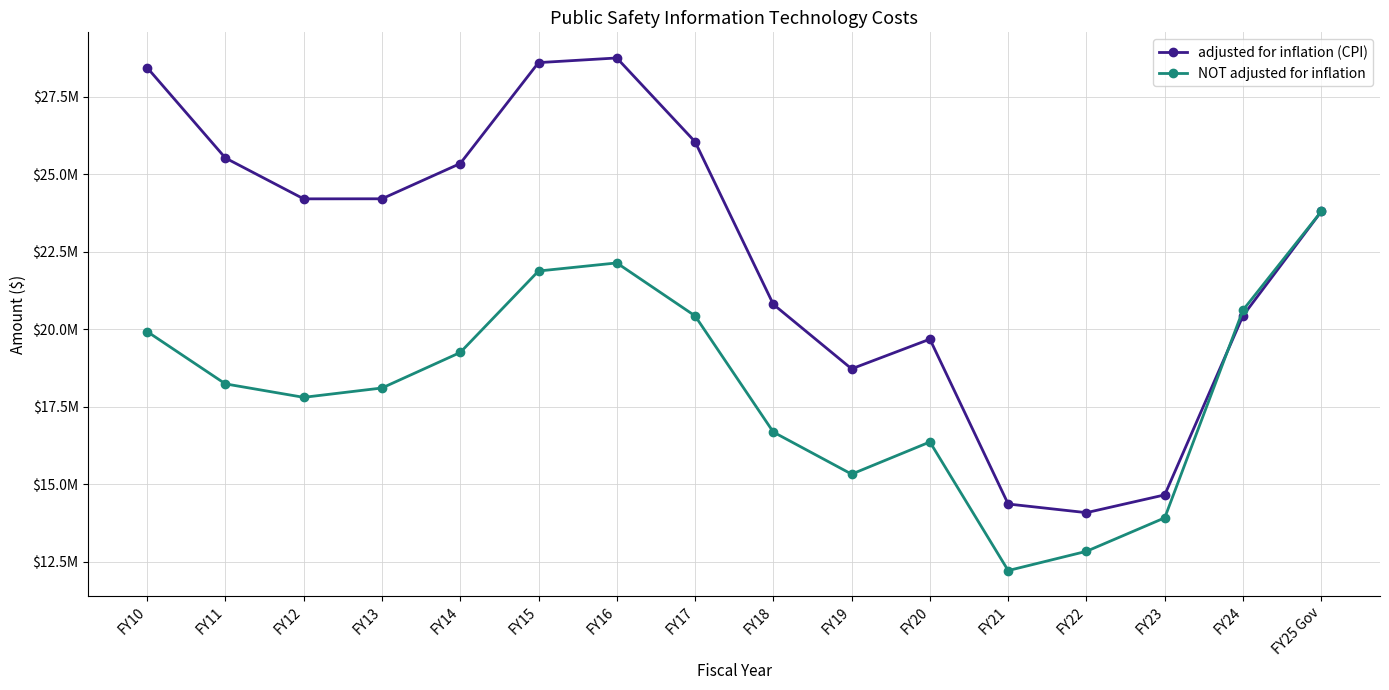

What are all the series names shown in the legend?

adjusted for inflation (CPI), NOT adjusted for inflation